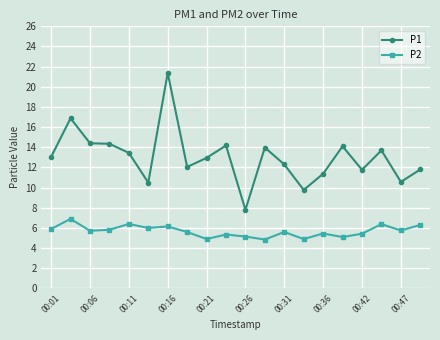

Rank the series by their average value, from highest to lowest.

P1, P2